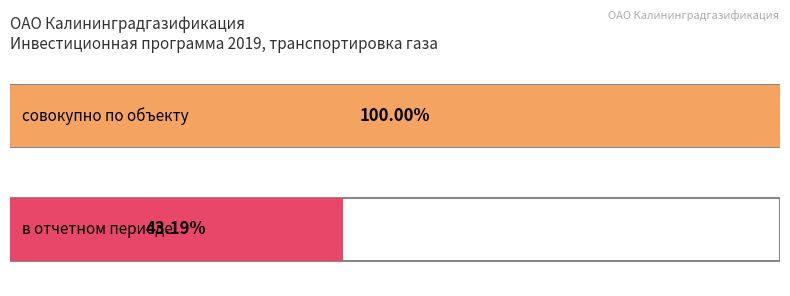

The совокупно по объекту series shows 24223.7 at Общая сумма инвестиций. True or false?

False